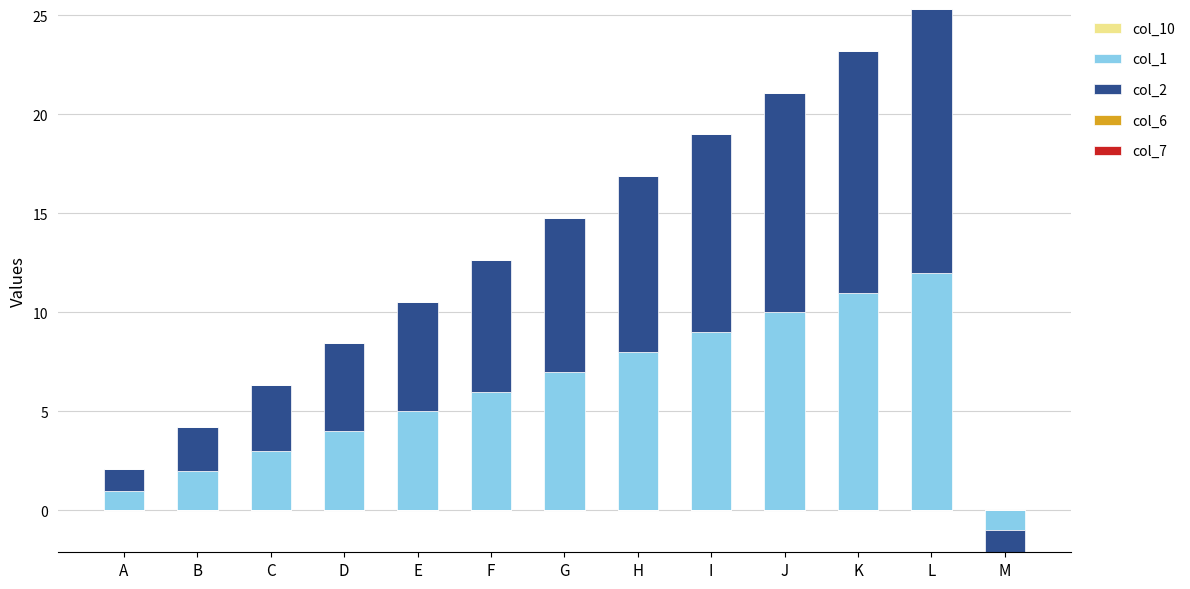

What are all the series names shown in the legend?

col_10, col_1, col_2, col_6, col_7